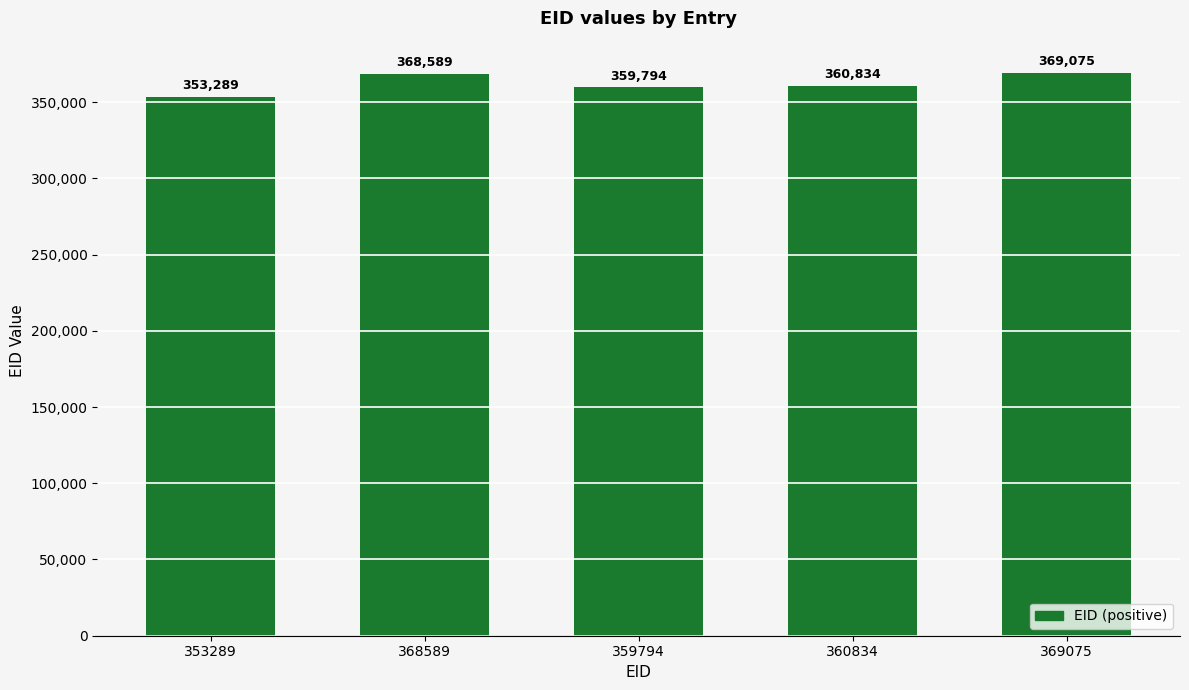

Reading left to right, transcribe all the data shown in this chart.

353289=353289	368589=368589	359794=359794	360834=360834	369075=369075